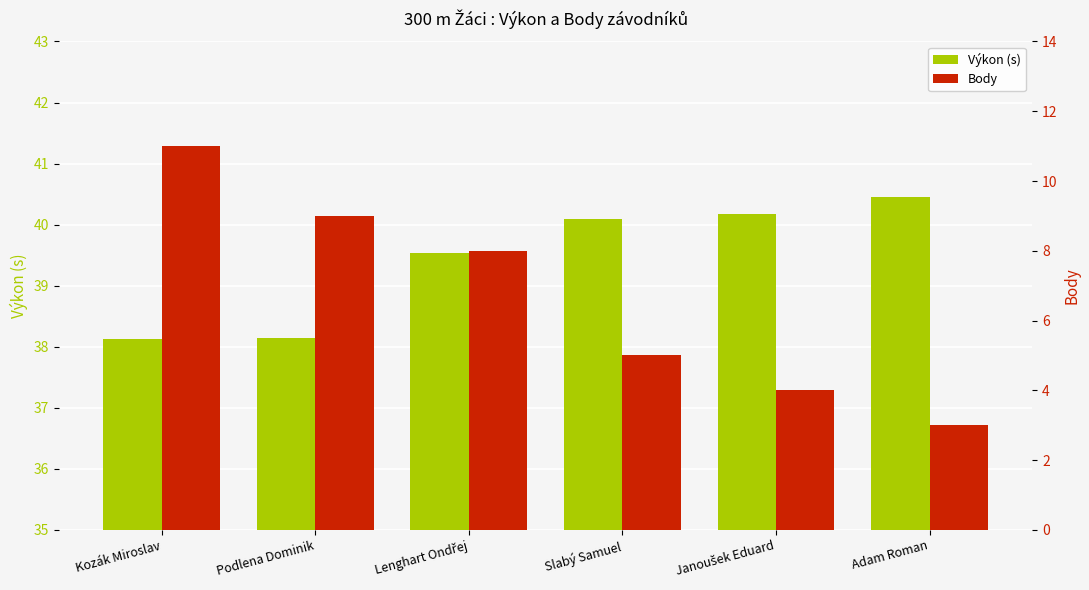

True or false: Výkon (s) has a value of 57.0 at Podlena Dominik.

False